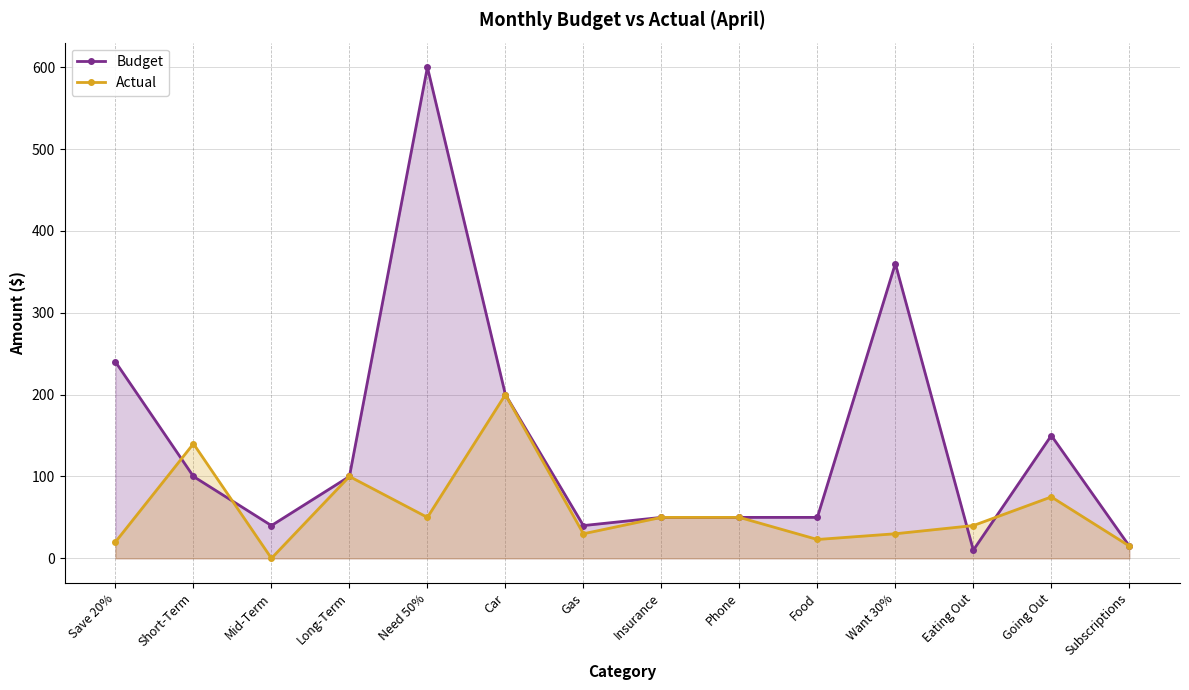

Reading left to right, what are all the values shown in this chart?

Budget: Save 20%=240	Short-Term=100	Mid-Term=40	Long-Term=100	Need 50%=600	Car=200	Gas=40	Insurance=50	Phone=50	Food=50	Want 30%=360	Eating Out=10	Going Out=150	Subscriptions=15
Actual: Save 20%=20	Short-Term=140	Mid-Term=0	Long-Term=100	Need 50%=50	Car=200	Gas=30	Insurance=50	Phone=50	Food=23	Want 30%=30	Eating Out=40	Going Out=75	Subscriptions=15